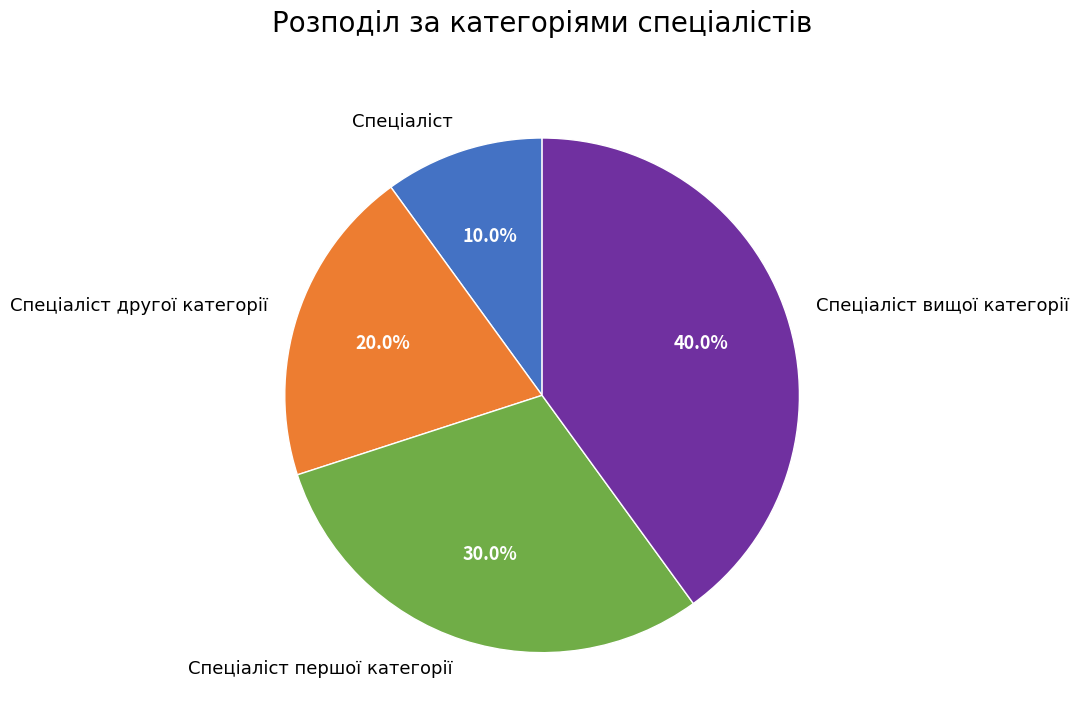

Which category has the smallest portion of the pie?

Спеціаліст